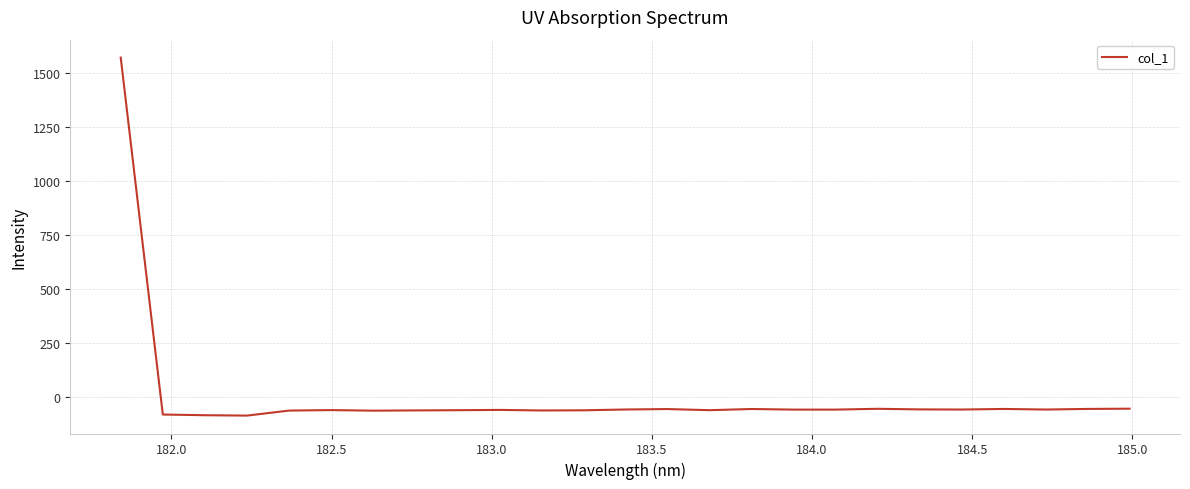

What is the smallest value displayed?

-86.1